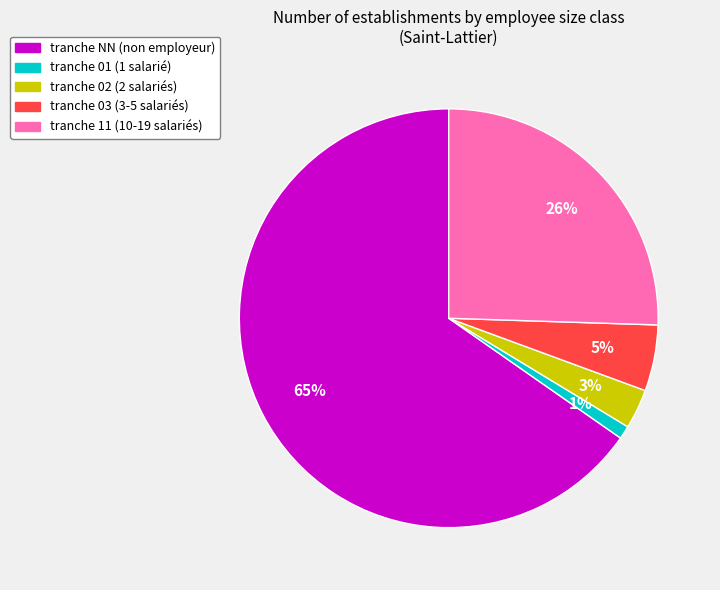

How many slices are in this pie chart?

5